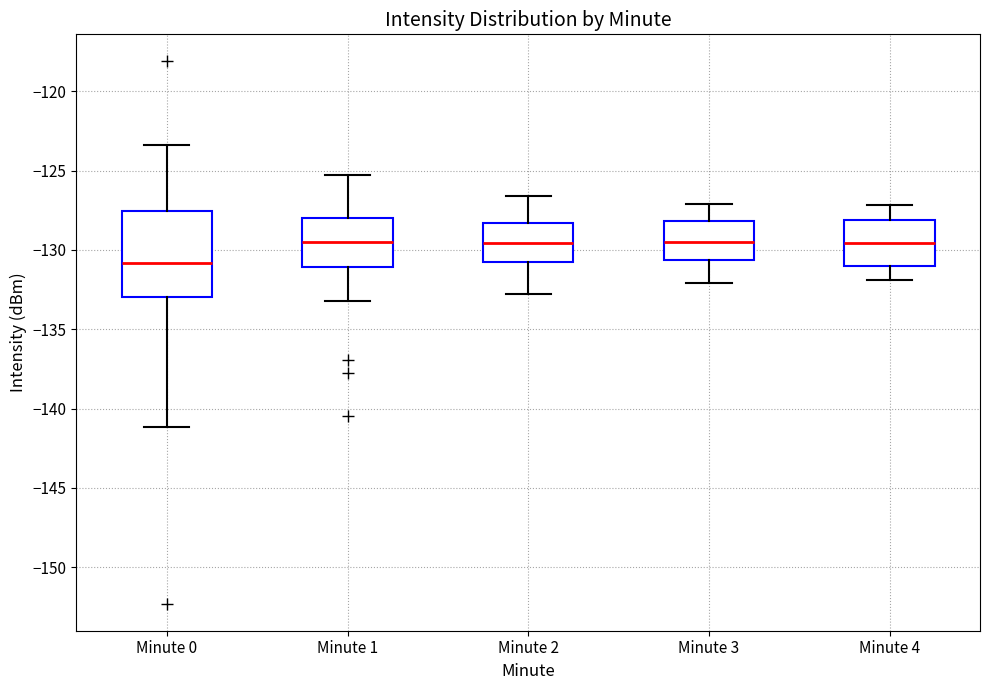

Which box has the lowest median line?

Minute 0